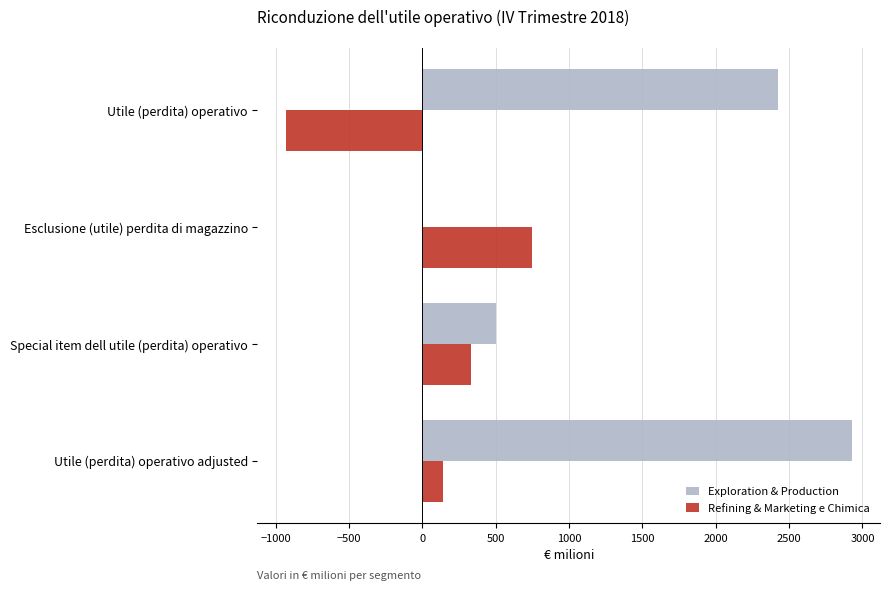

True or false: Refining & Marketing e Chimica has a value of -1485 at Utile (perdita) operativo.

False